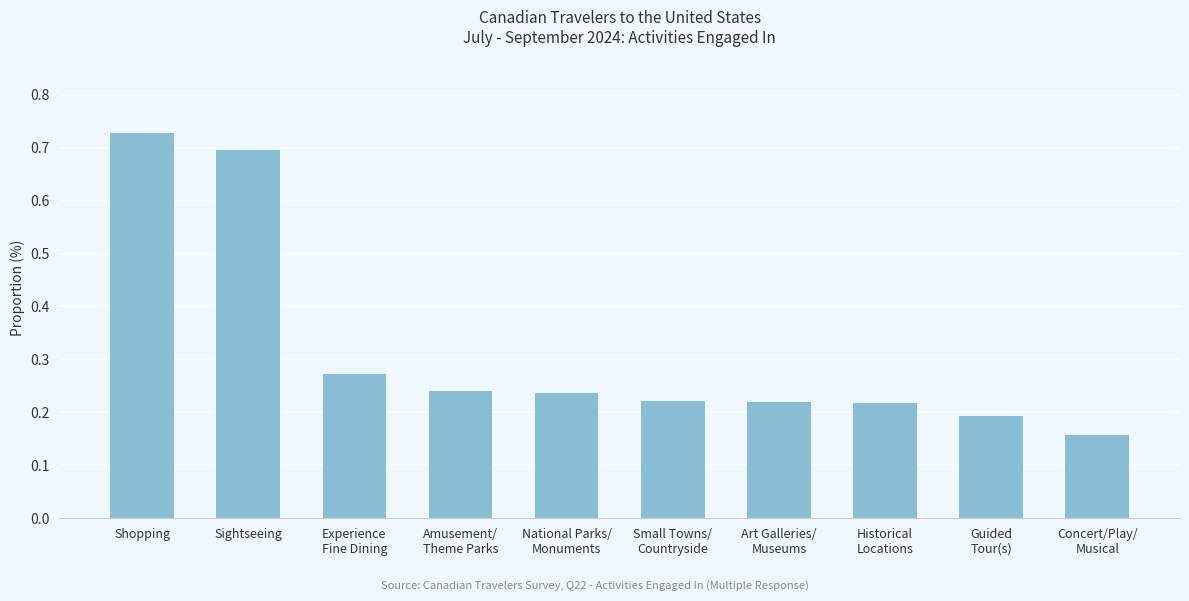

How many bars are there in total?

10